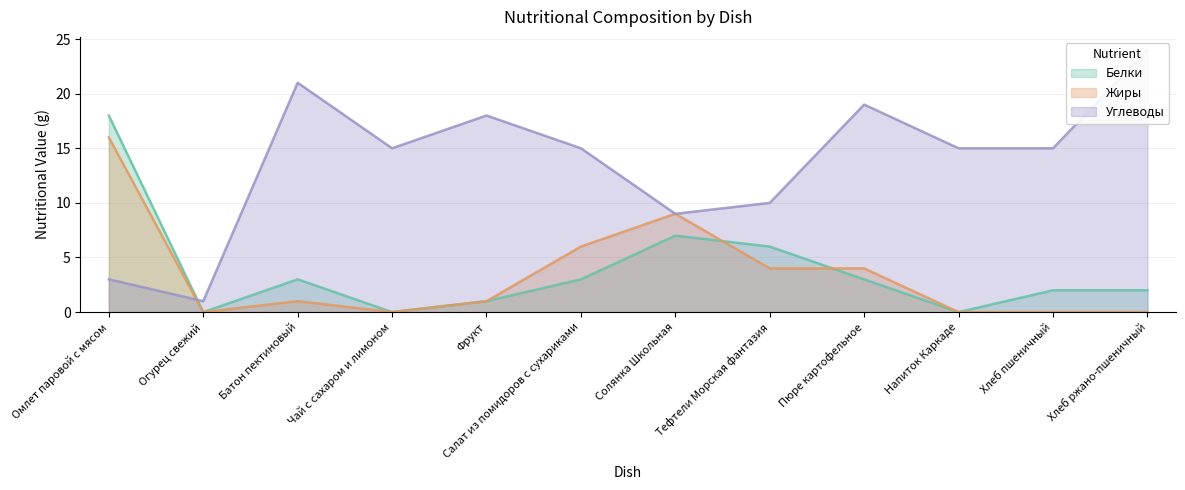

Where do Жиры and Углеводы first cross each other?

Омлет паровой с мясом and Огурец свежий